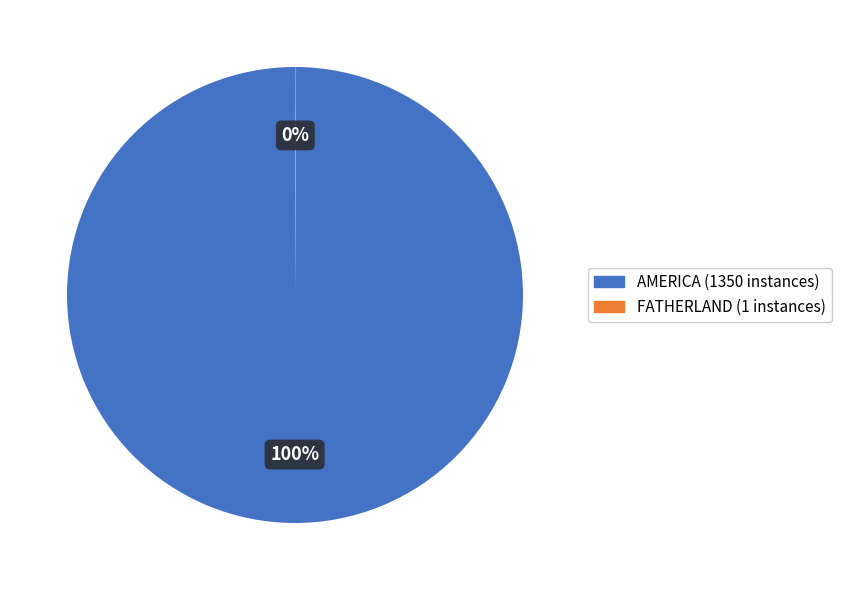

Is it true that AMERICA is 100% of the pie?

True